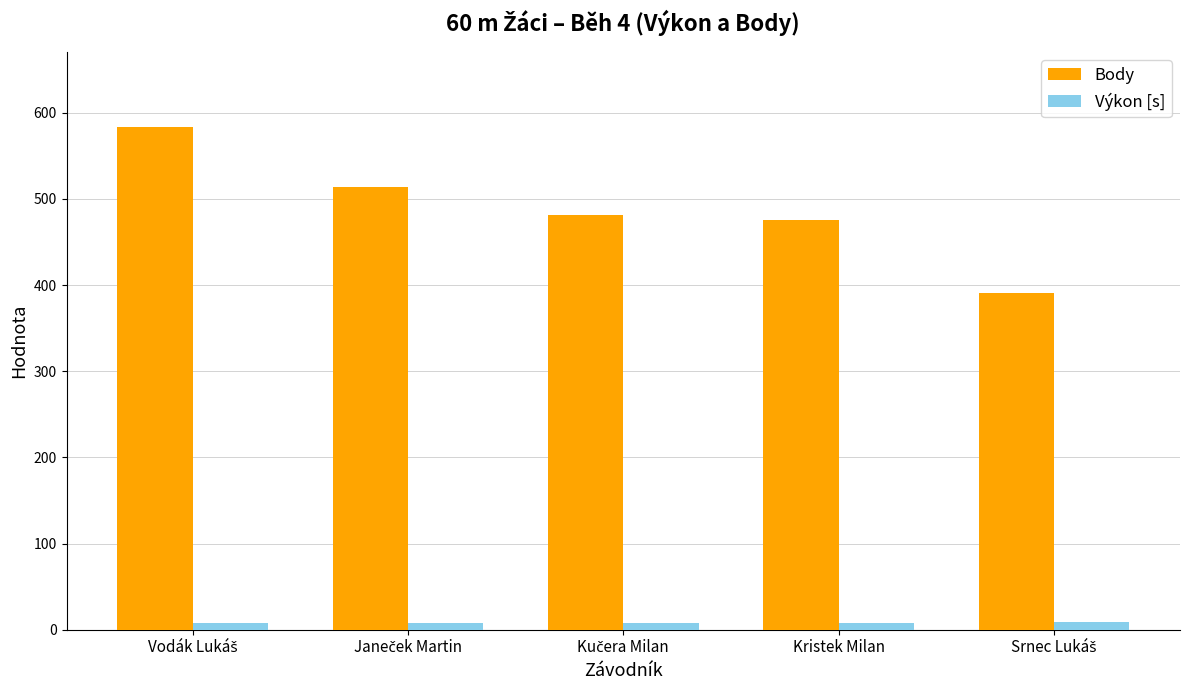

True or false: Body has a value of 309.3 at Kristek Milan.

False